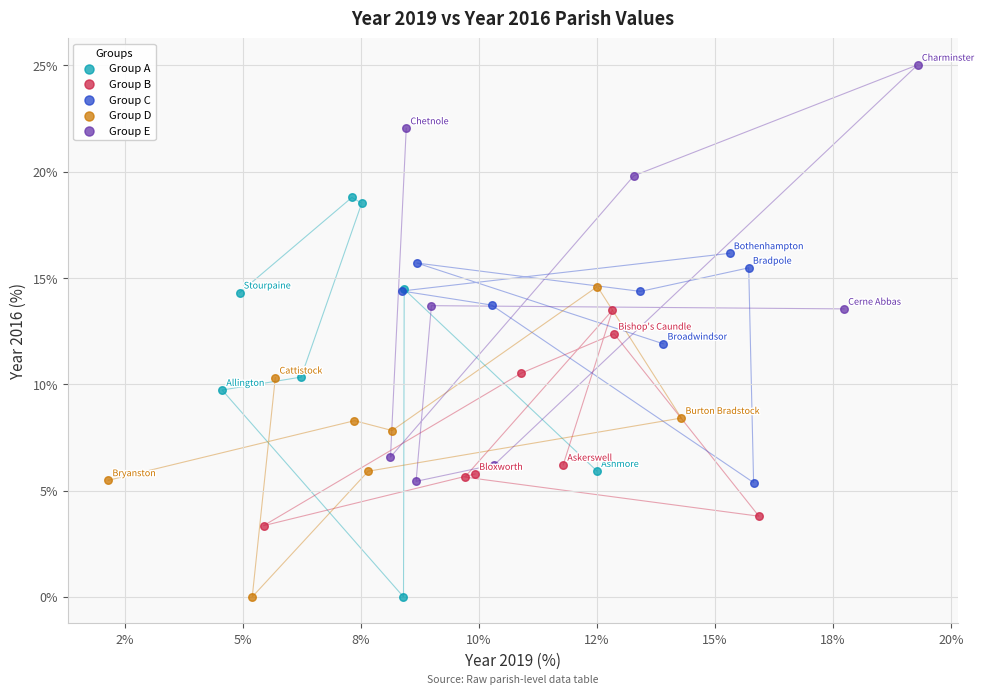

Which series reaches the maximum Y coordinate?

Group E